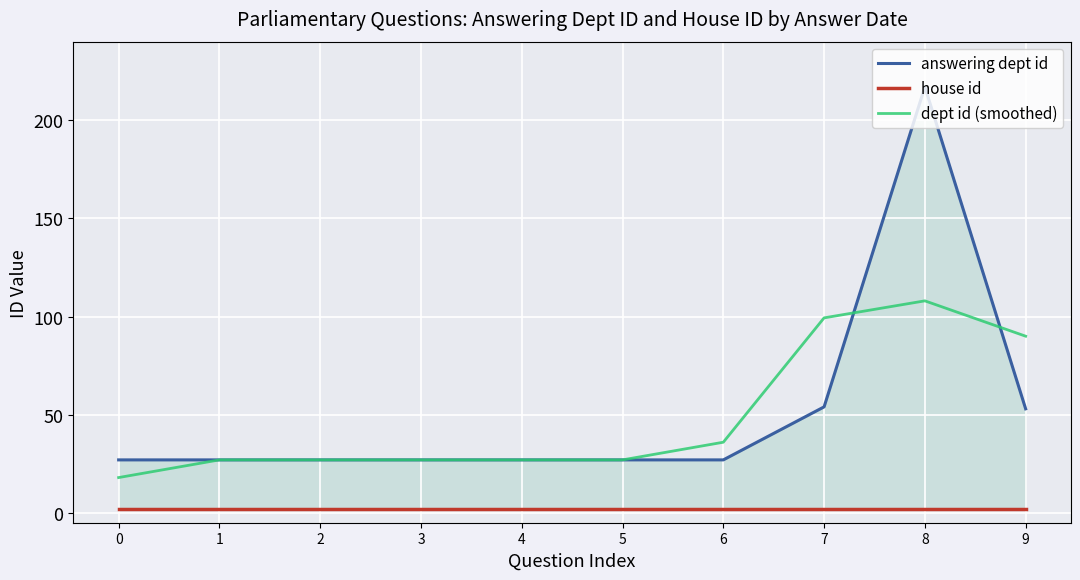

Which series has the largest total across all categories?

answering dept id